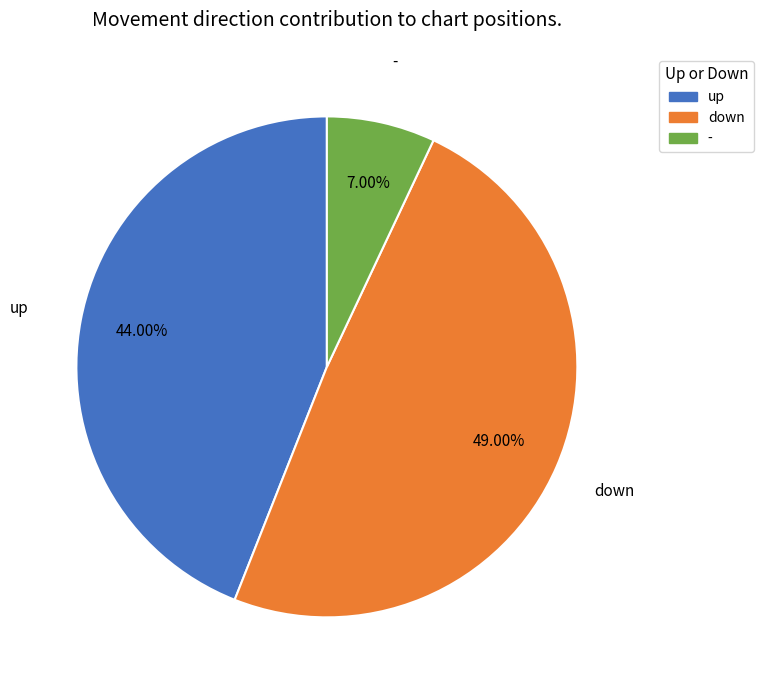

Approximately how many times larger is the value at - compared to up?

0.2